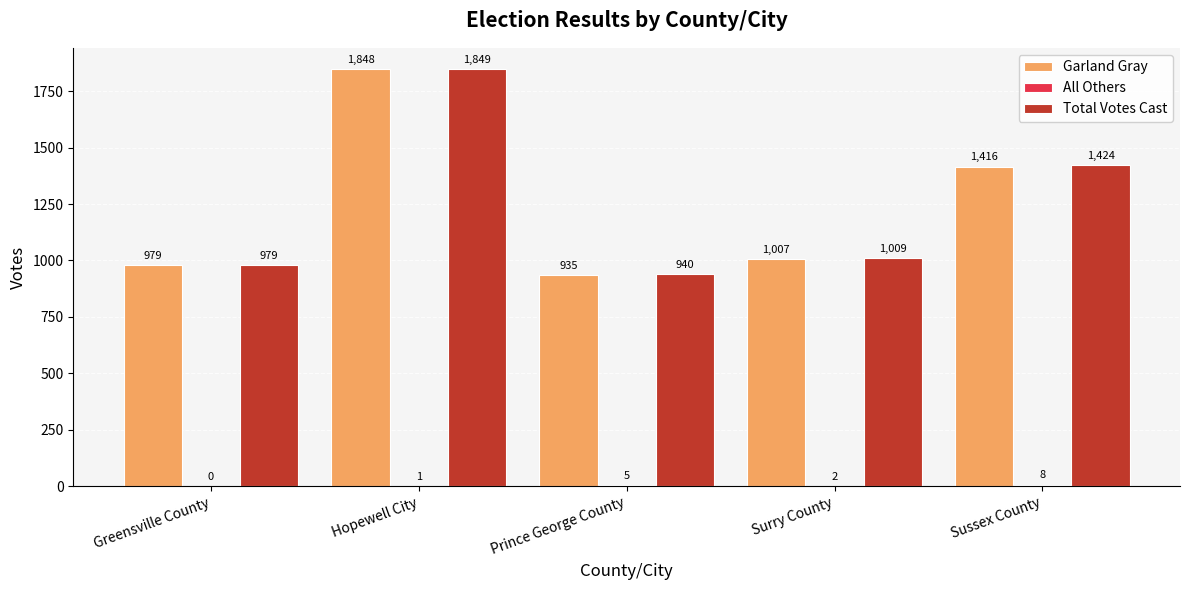

What is the sum of all Total Votes Cast values?

6201